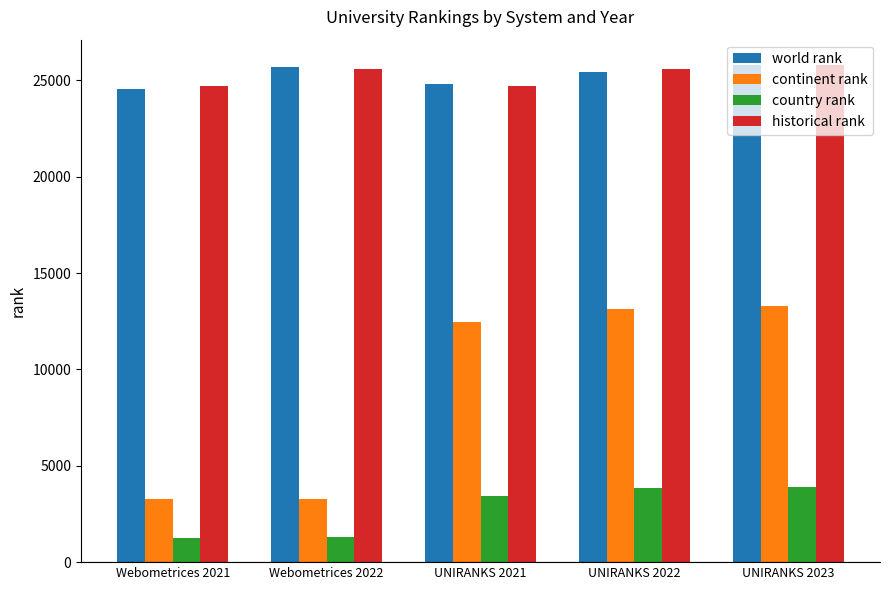

How many values in the world rank series are below 25459?

2